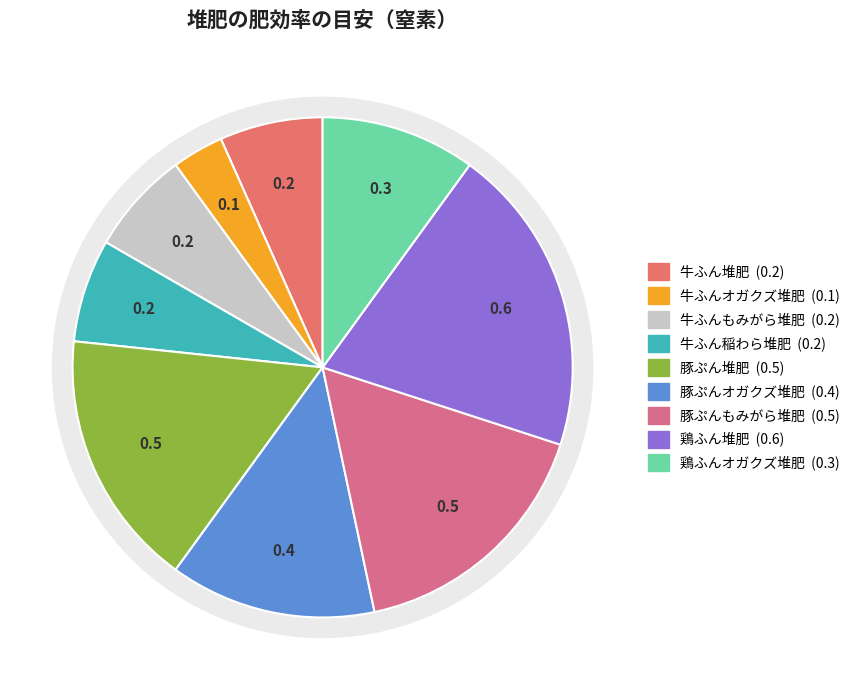

To the nearest percent, what is the average slice percentage?

11%